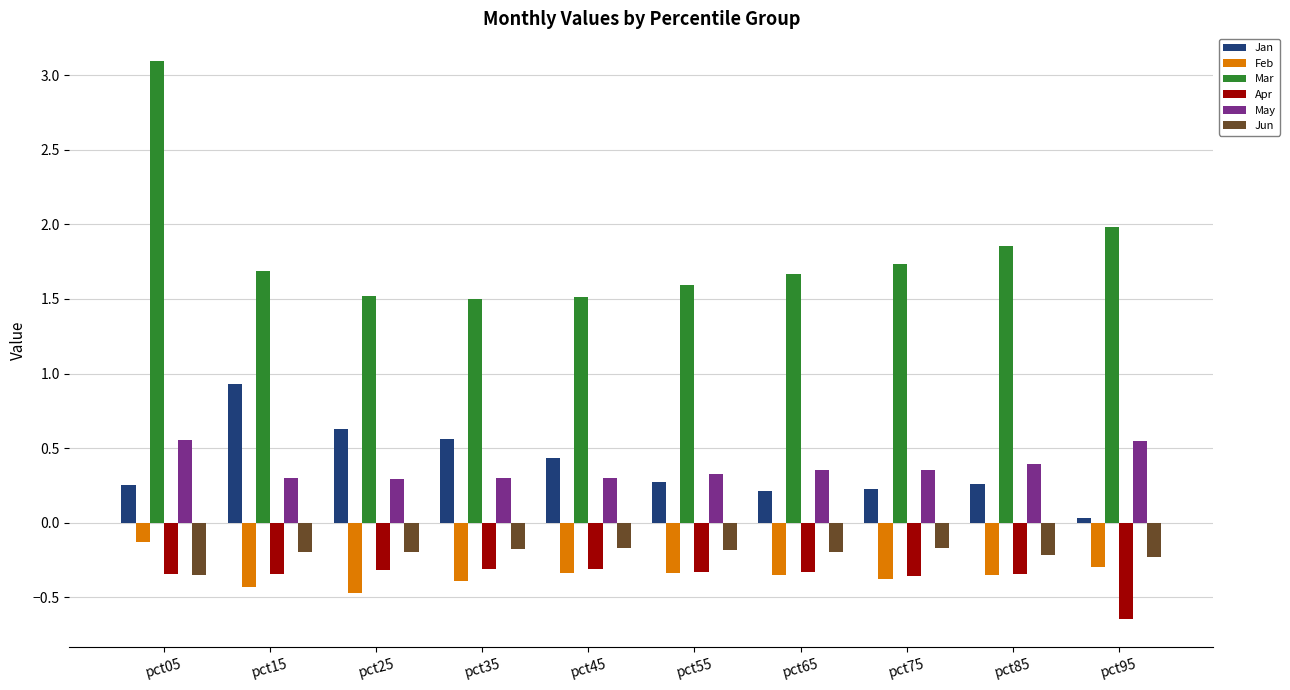

What is the spread (max minus min) of values at pct65?

2.0